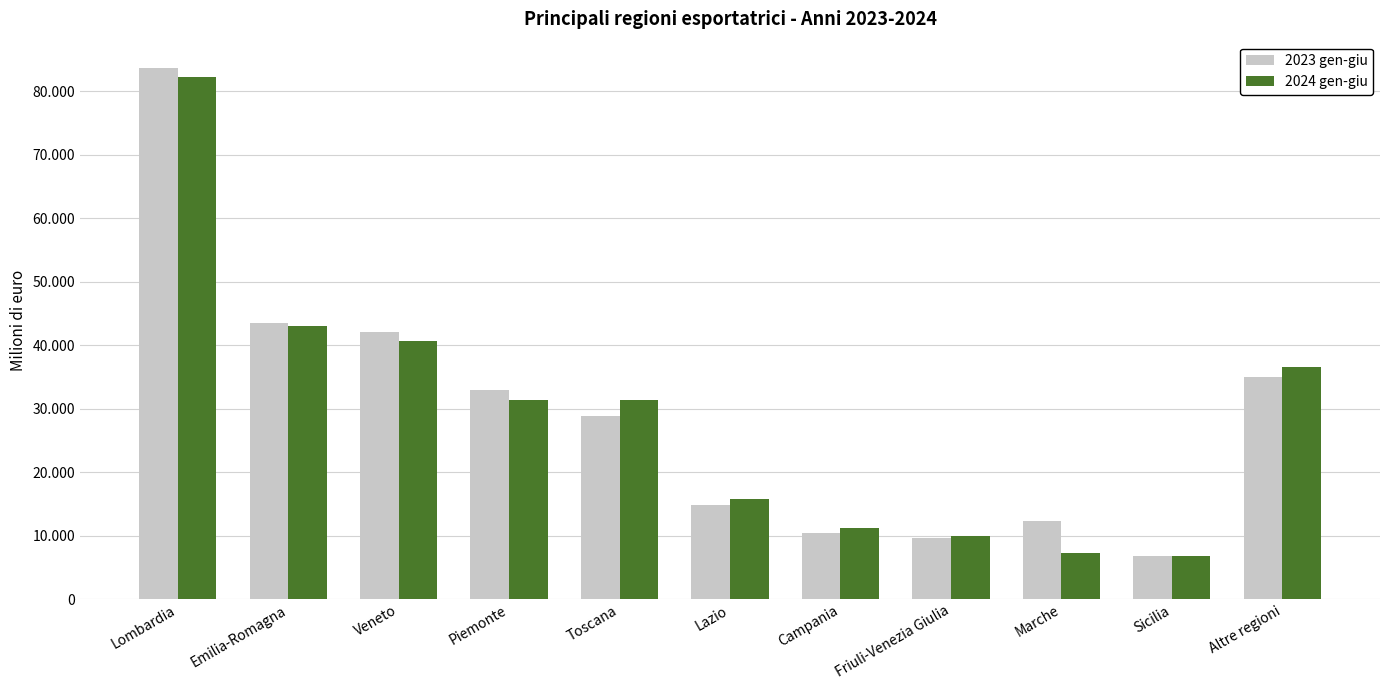

Reading left to right, what are all the values shown in this chart?

2023 gen-giu: Lombardia=83594	Emilia-Romagna=43541	Veneto=42046	Piemonte=32850	Toscana=28788	Lazio=14776	Campania=10337	Friuli-Venezia Giulia=9542	Marche=12262	Sicilia=6710	Altre regioni=35029
2024 gen-giu: Lombardia=82218	Emilia-Romagna=42926	Veneto=40582	Piemonte=31354	Toscana=31301	Lazio=15764	Campania=11251	Friuli-Venezia Giulia=9892	Marche=7199	Sicilia=6834	Altre regioni=36558